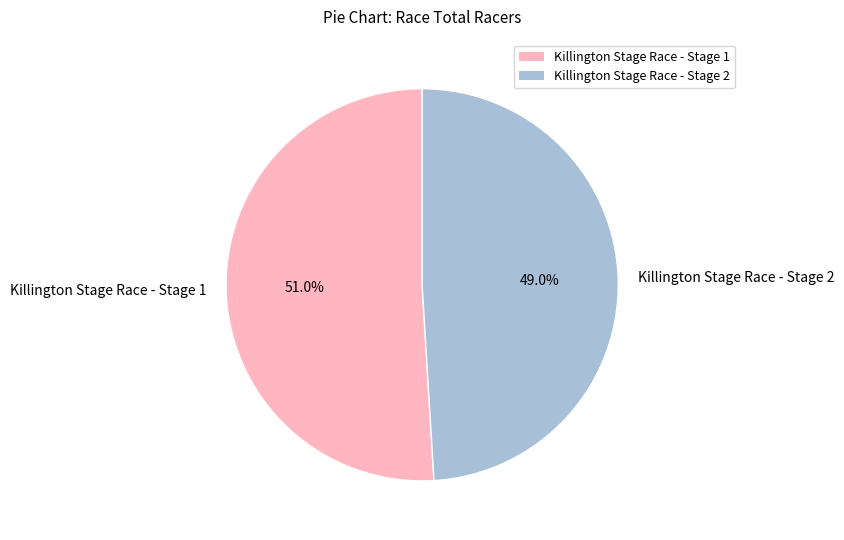

Is there any slice that represents more than half of the pie?

Yes